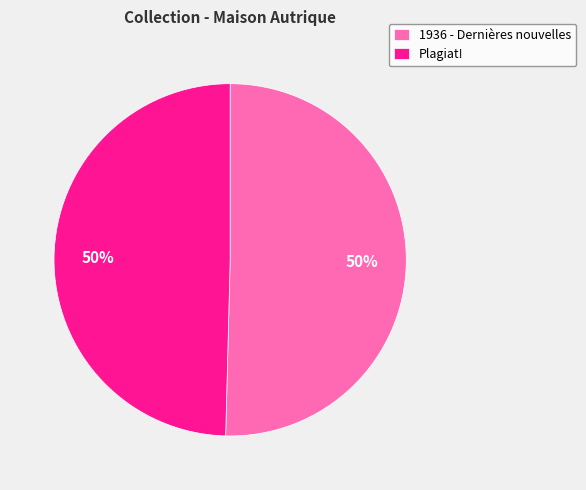

The 1936 - Dernières nouvelles slice represents 50% of the pie. True or false?

True